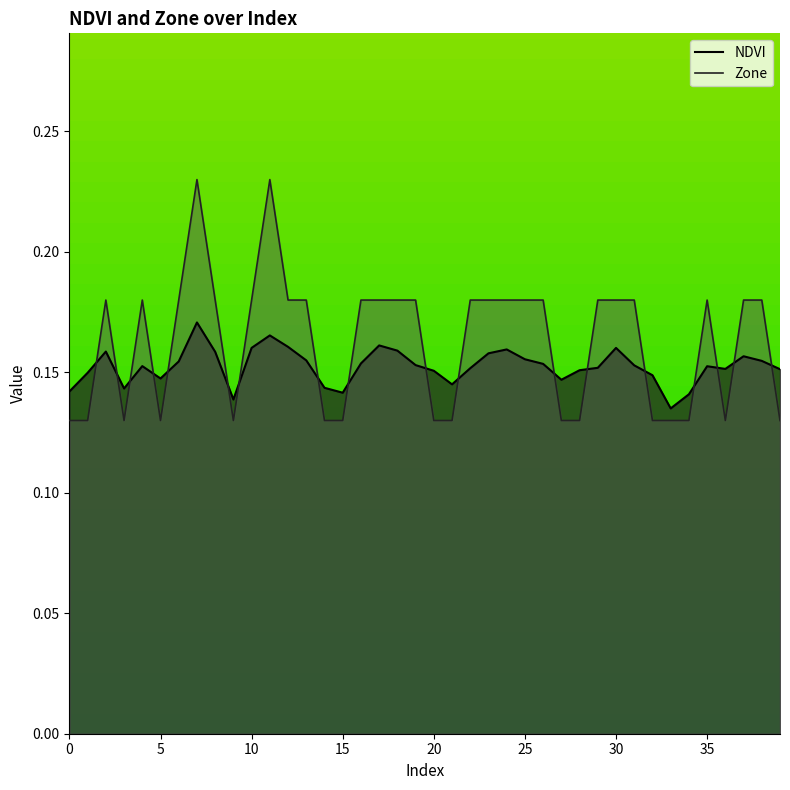

List the series in order of their peak value, highest first.

Zone, NDVI